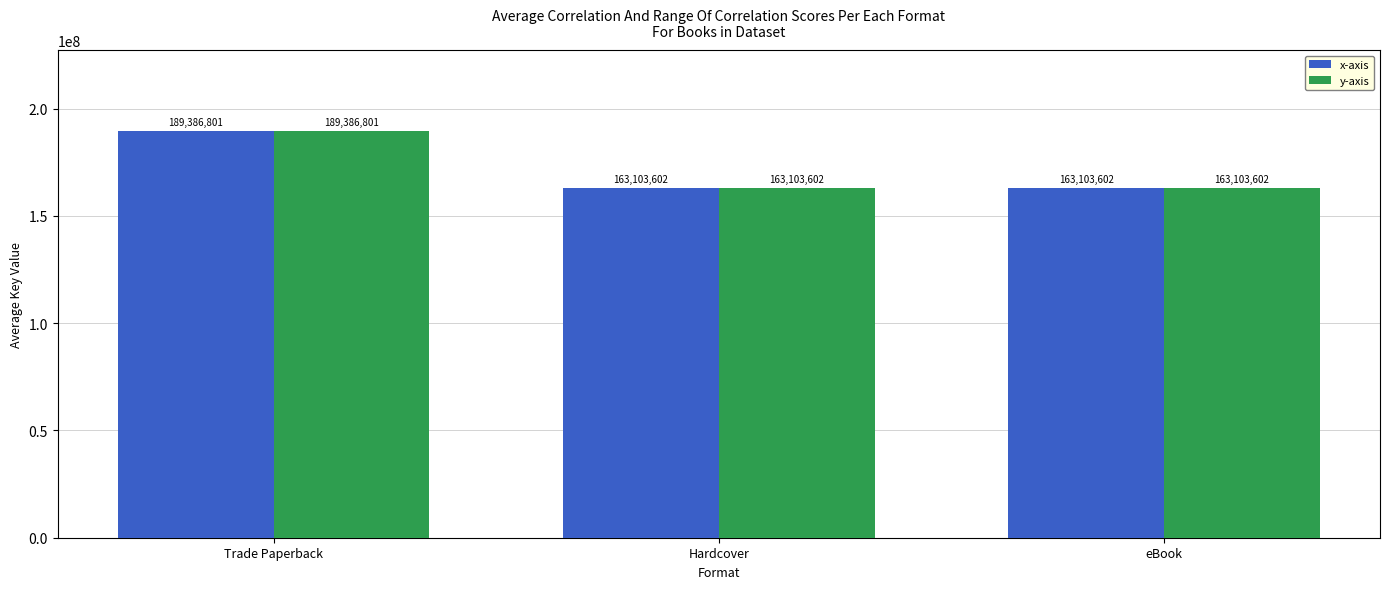

Count the number of data series in this chart.

2